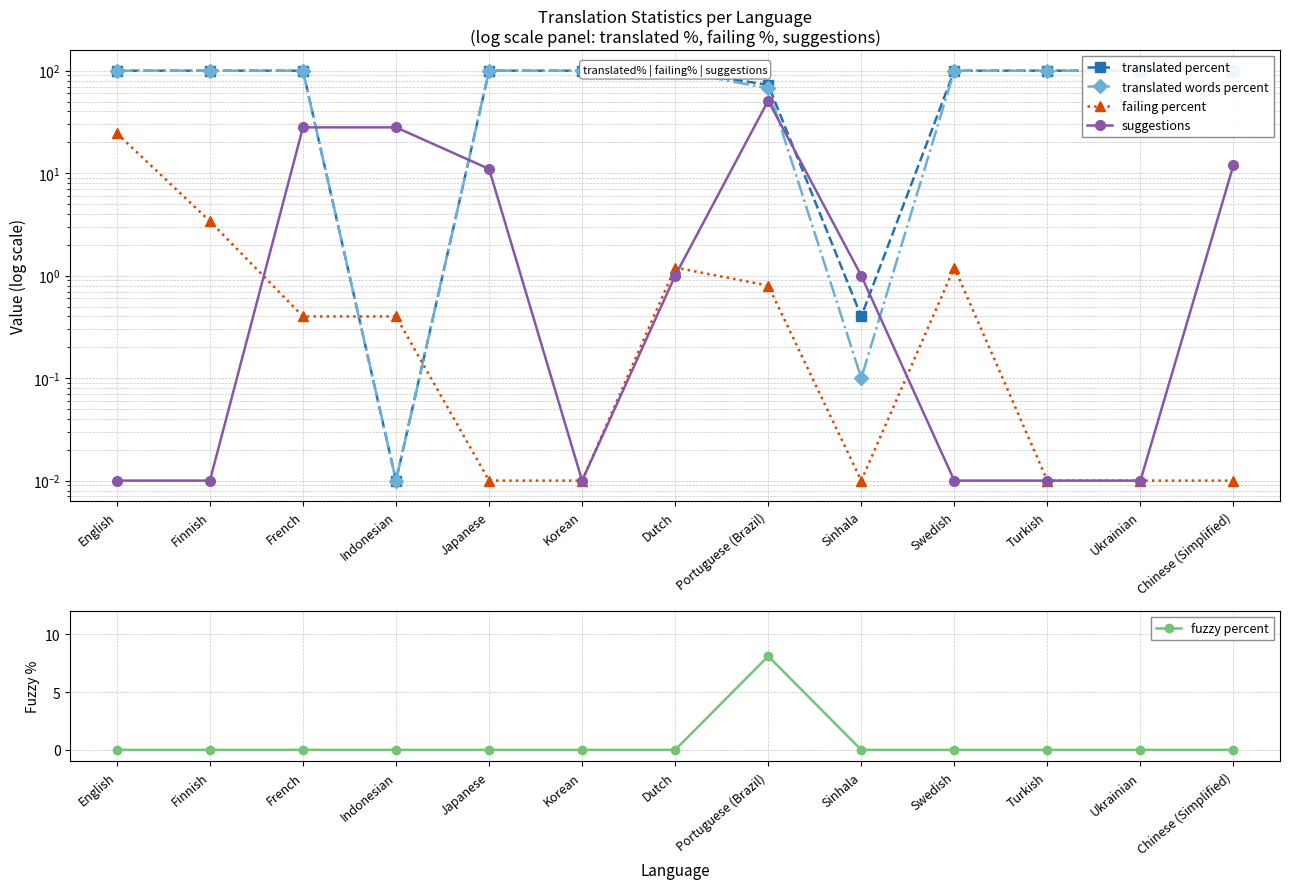

List the series in order of their peak value, lowest first.

fuzzy percent, failing percent, suggestions, translated percent, translated words percent